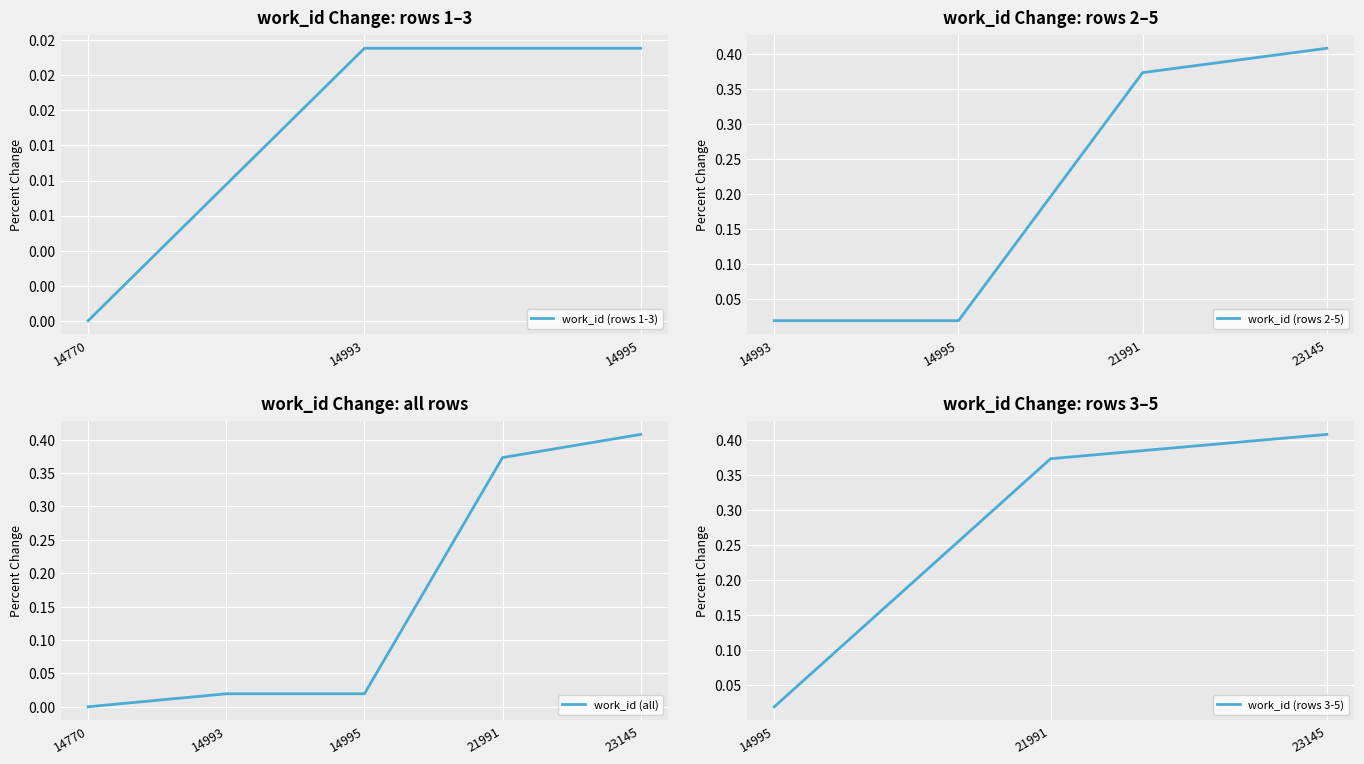

Reading left to right, transcribe all the data shown in this chart.

0.0	0.0	0.0	0.4	0.4